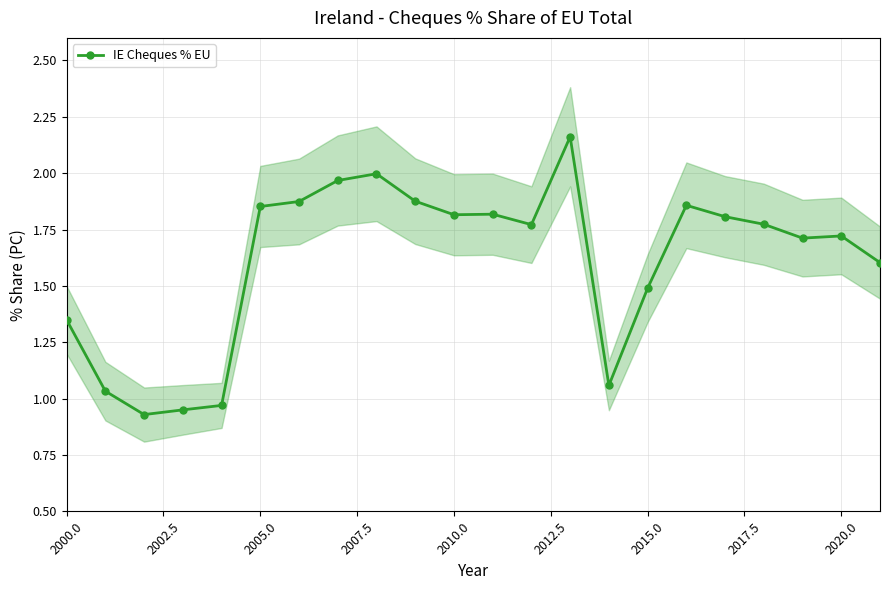

True or false: IE Cheques % EU has a value of 2.6 at 2015.0.

False